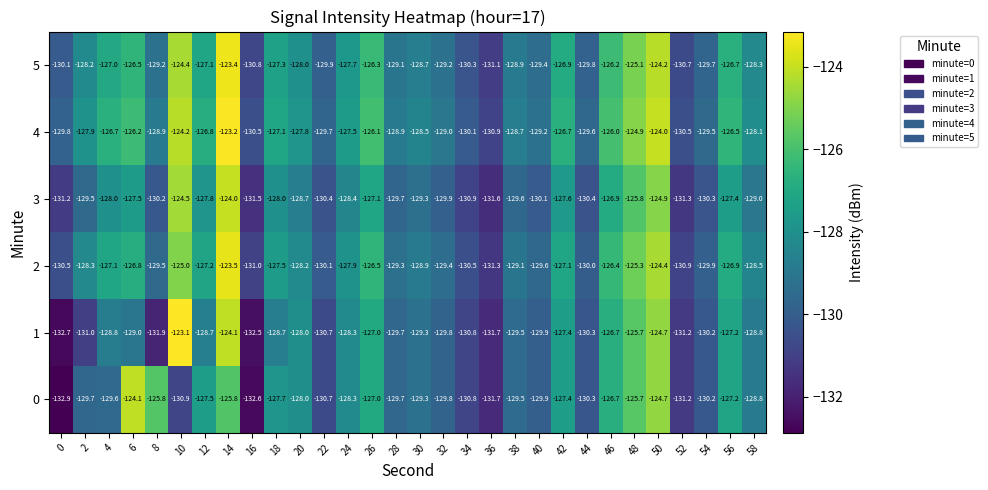

What is the spread (max minus min) of values at 16?

2.1